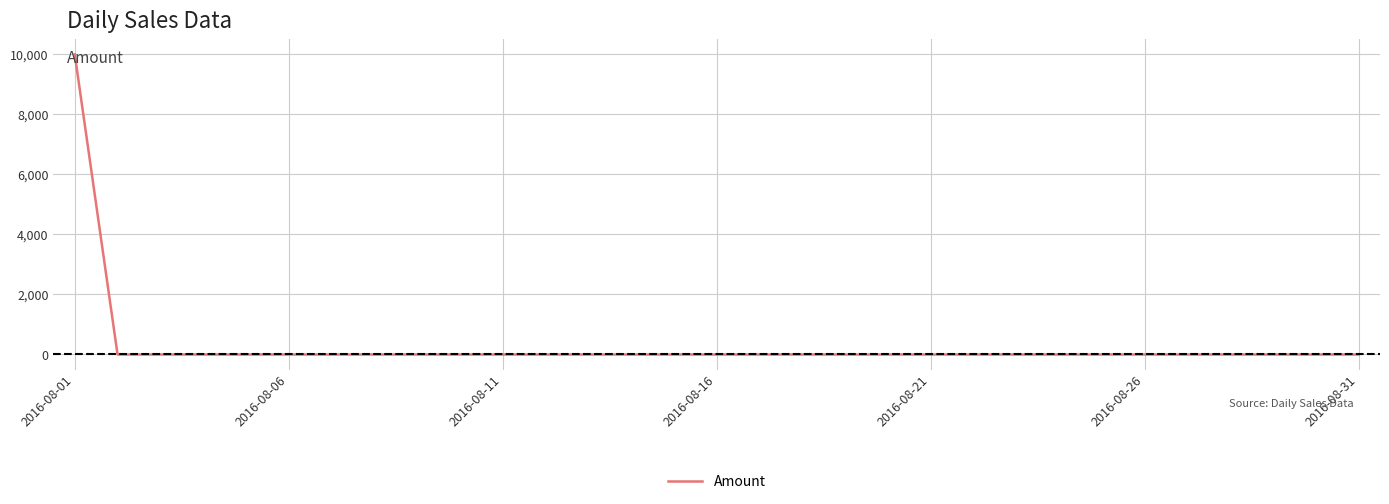

What is the difference between the maximum and minimum values?

10000